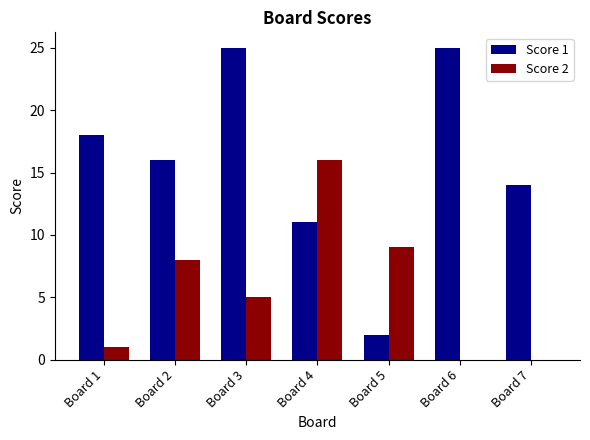

What is the highest value of the Score 1 series?

25